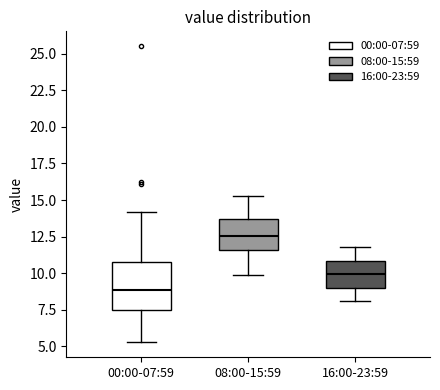

Reading left to right, read every box against the y-axis: the position of its median line, the range the box covers, and the ends of its whiskers. The values are not printed on the chart, so give them approximately, as read against the axis.

00:00-07:59: median 9.0, box 7.5 to 10.5, whiskers 5.5 to 14.0
08:00-15:59: median 12.5, box 11.5 to 13.5, whiskers 10.0 to 15.5
16:00-23:59: median 10.0, box 9.0 to 11.0, whiskers 8.0 to 12.0